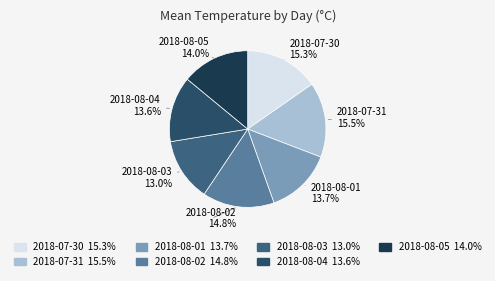

Is it true that 2018-07-30 is 15% of the pie?

True